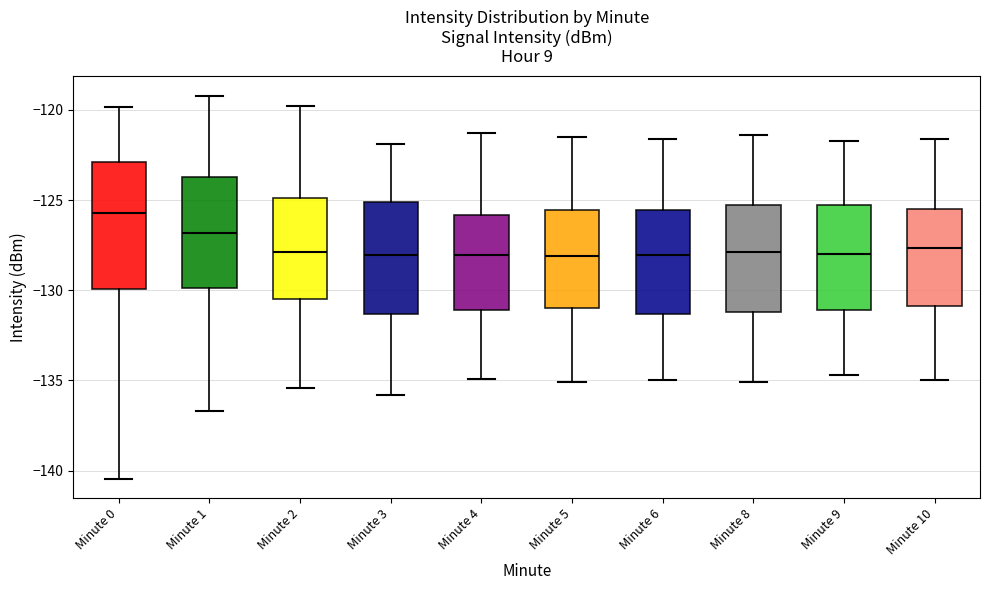

Where does the lower whisker of the box for Minute 9 end on the y-axis? The values are not printed on the chart, so give them approximately, as read against the axis.

-134.5